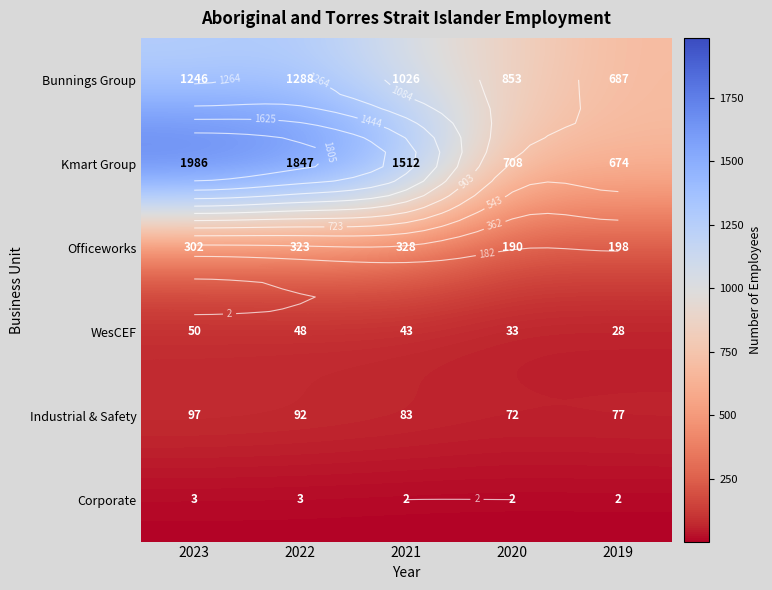

Count the number of categories in the chart.

5